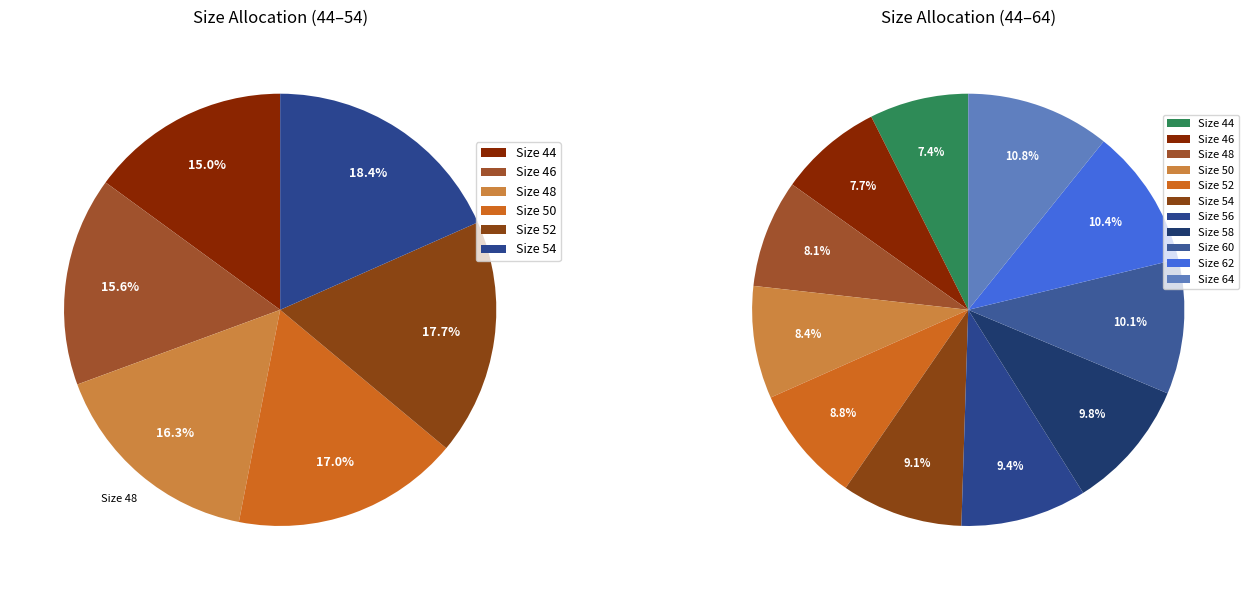

How many slices are in this pie chart?

11